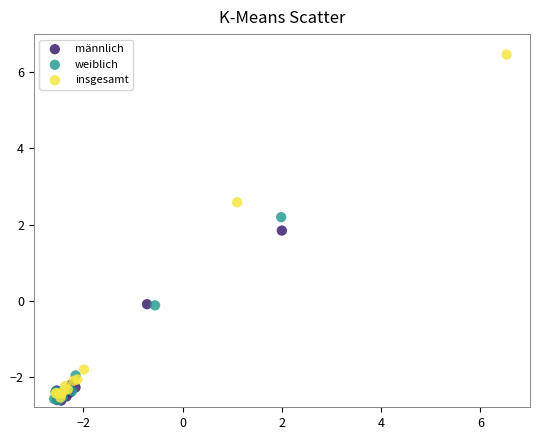

What are all the series names shown in the legend?

männlich, weiblich, insgesamt